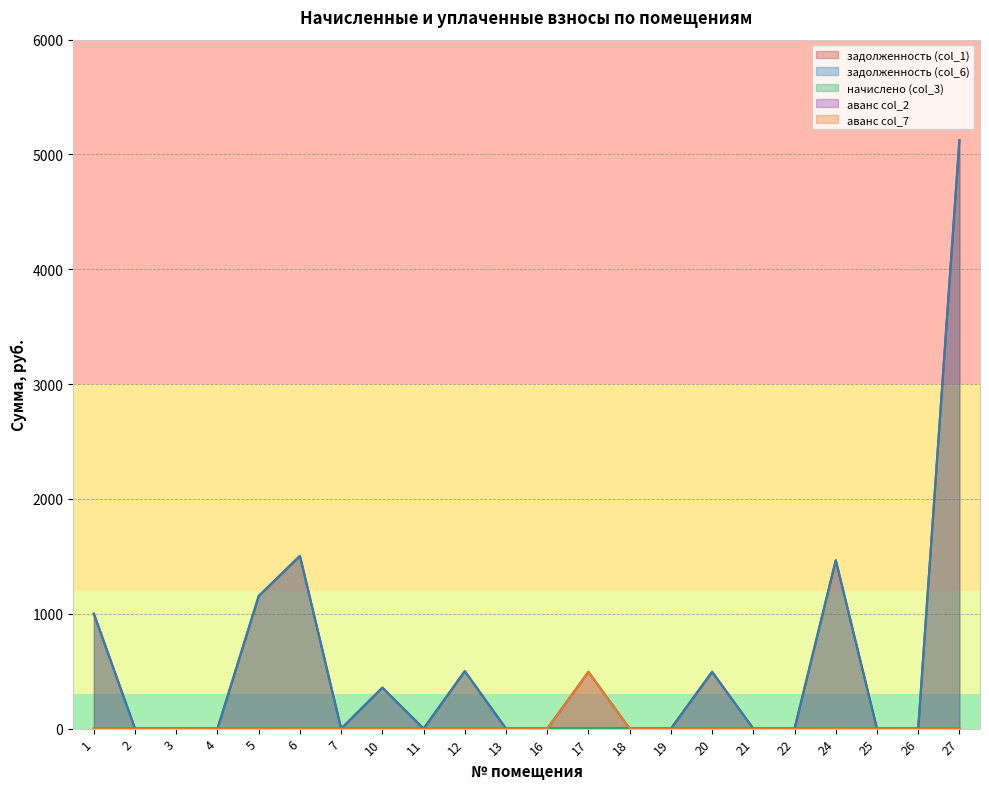

Does the chart have visible grid lines?

Yes